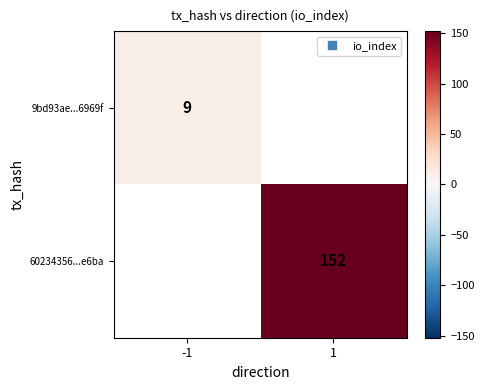

List the series in order of their peak value, lowest first.

9bd93ae...6969f, 60234356...e6ba